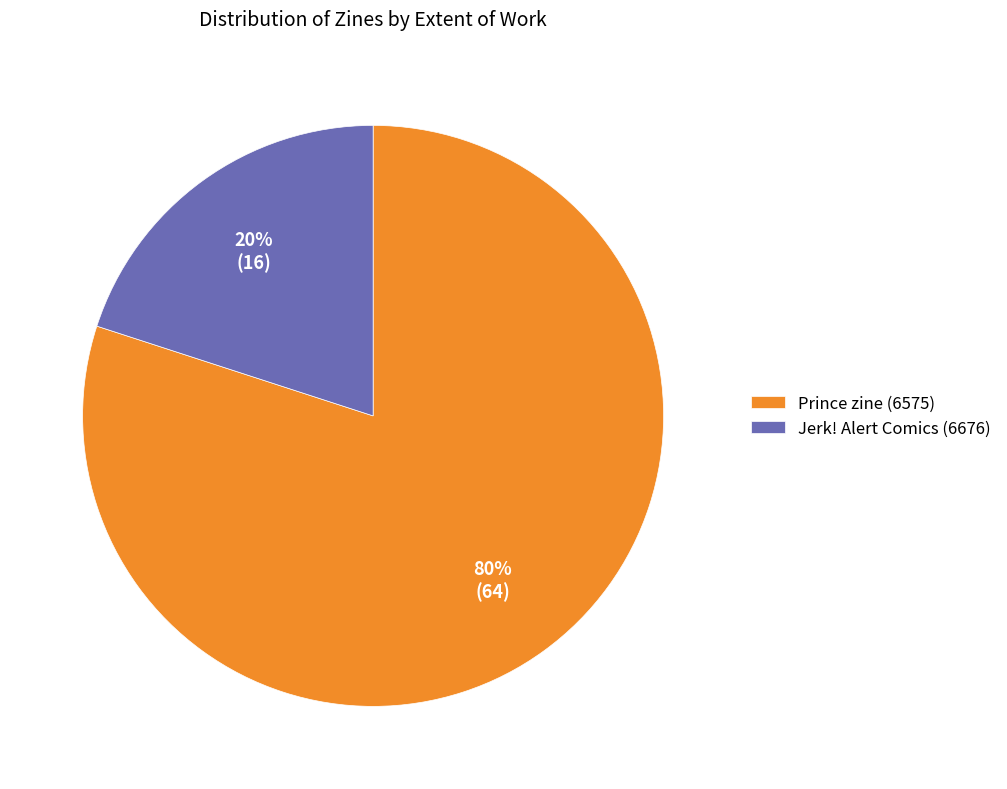

To the nearest percent, what is the difference between the Prince zine (6575) and Jerk! Alert Comics (6676) slice percentages?

60%